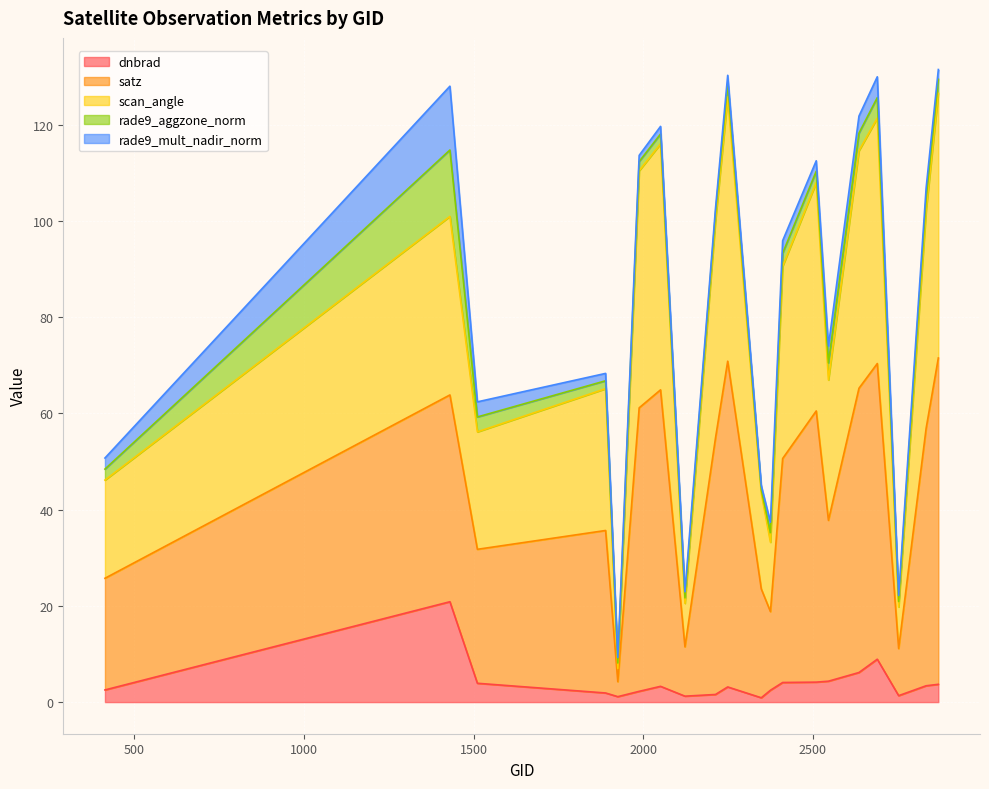

The satz series shows 80.5 at 2870. True or false?

False